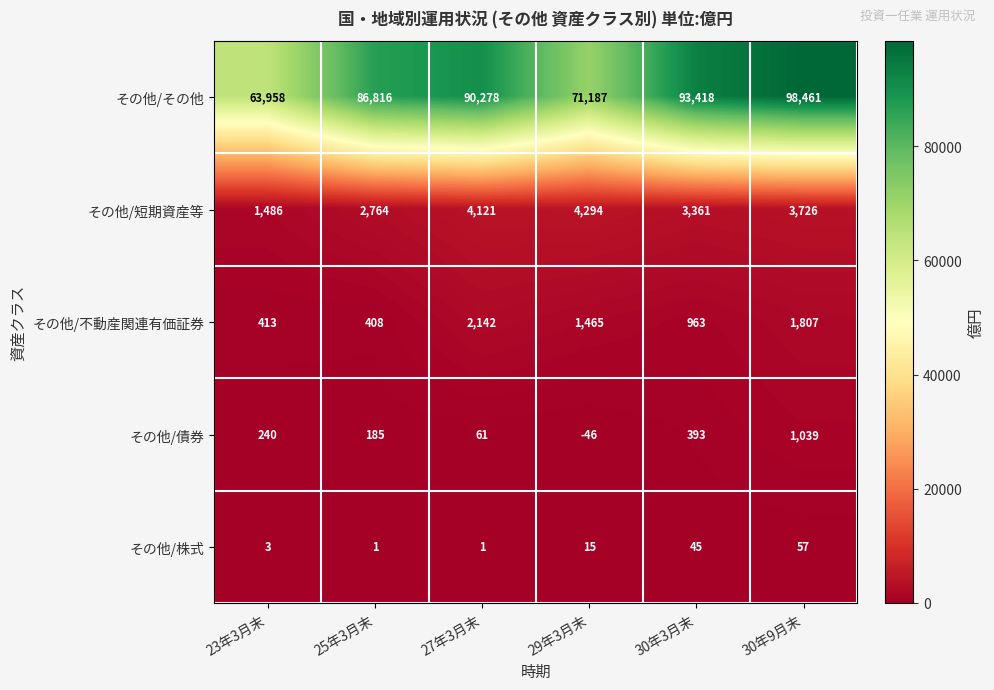

The その他/株式 series shows 14 at 30年3月末. True or false?

False